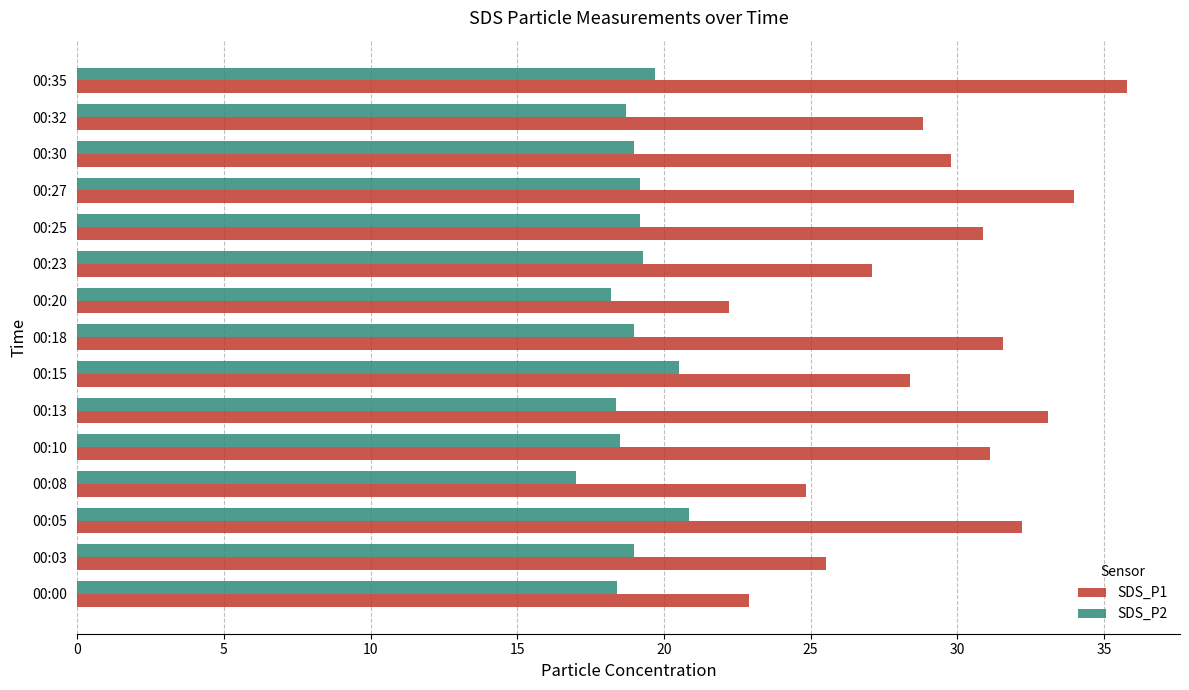

What is the greatest value displayed?

35.8